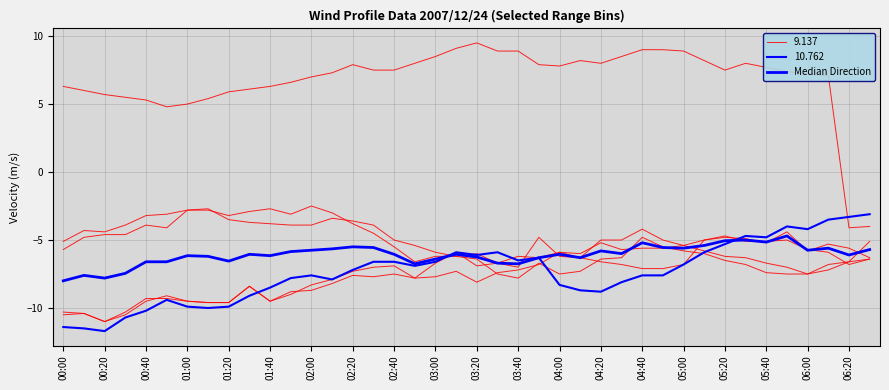

The chart shows a value of -6.3 at 25. True or false?

True